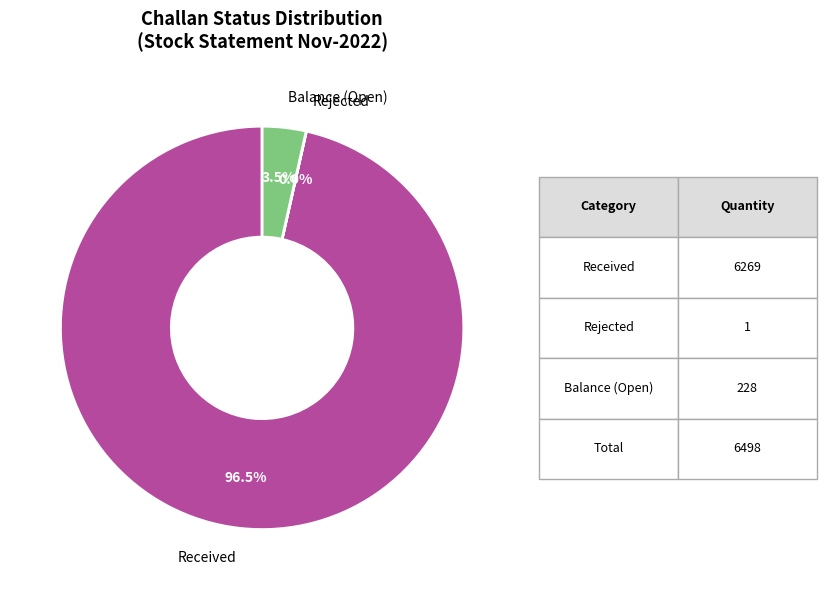

Is there a majority slice in this chart?

Yes